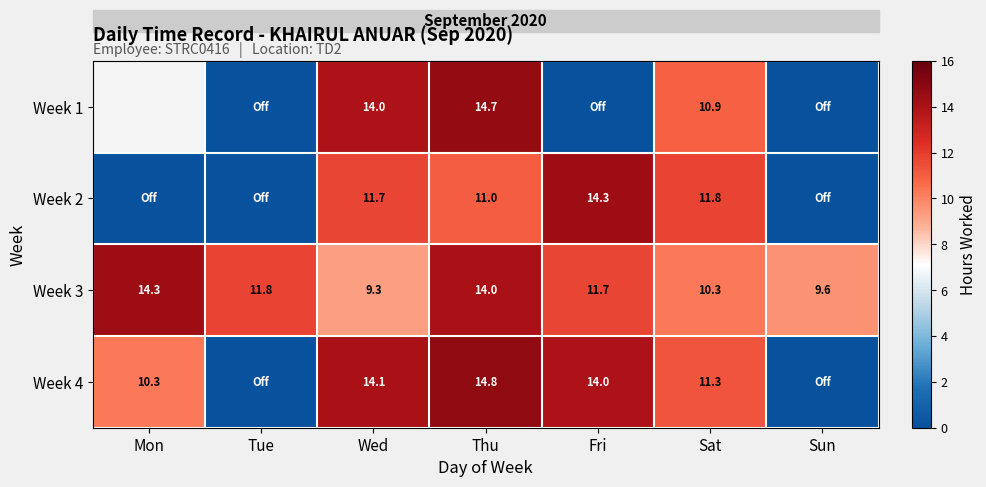

How many data points does each series have?

7